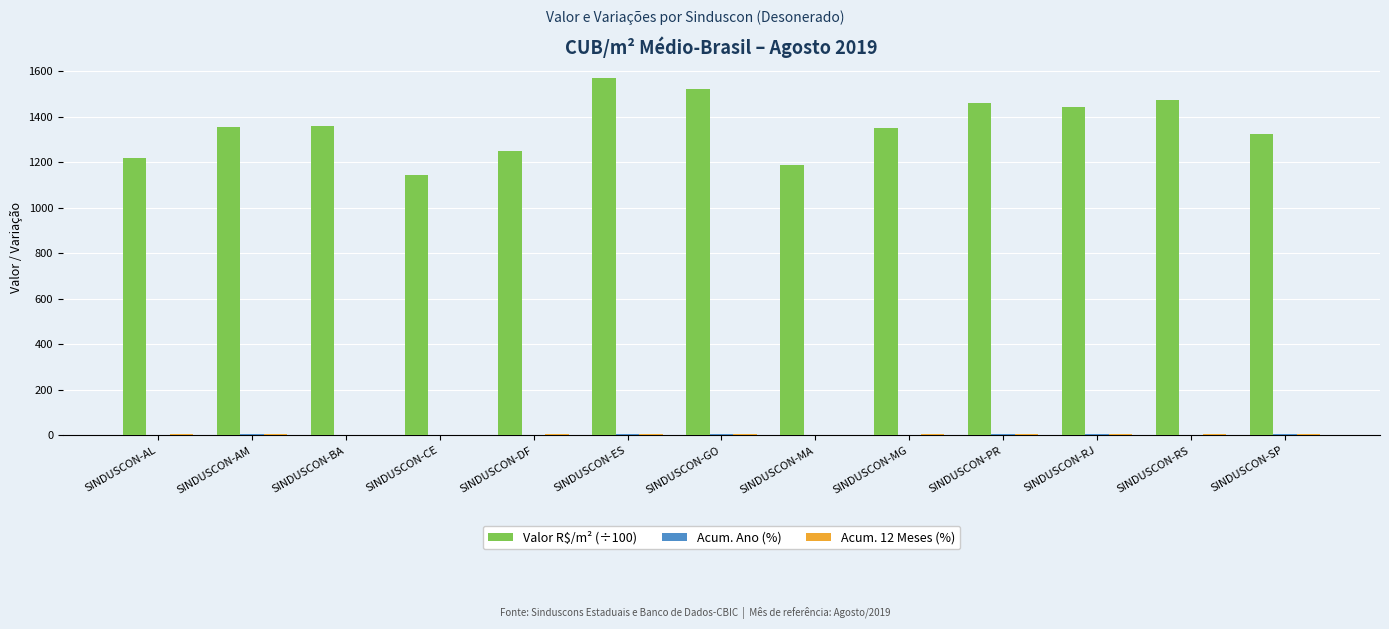

What is the greatest value displayed?

1569.7